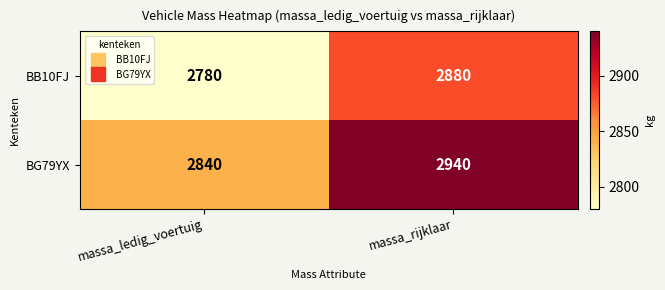

Reading left to right, what are all the values shown in this chart?

BB10FJ: massa_ledig_voertuig=2780	massa_rijklaar=2880
BG79YX: massa_ledig_voertuig=2840	massa_rijklaar=2940